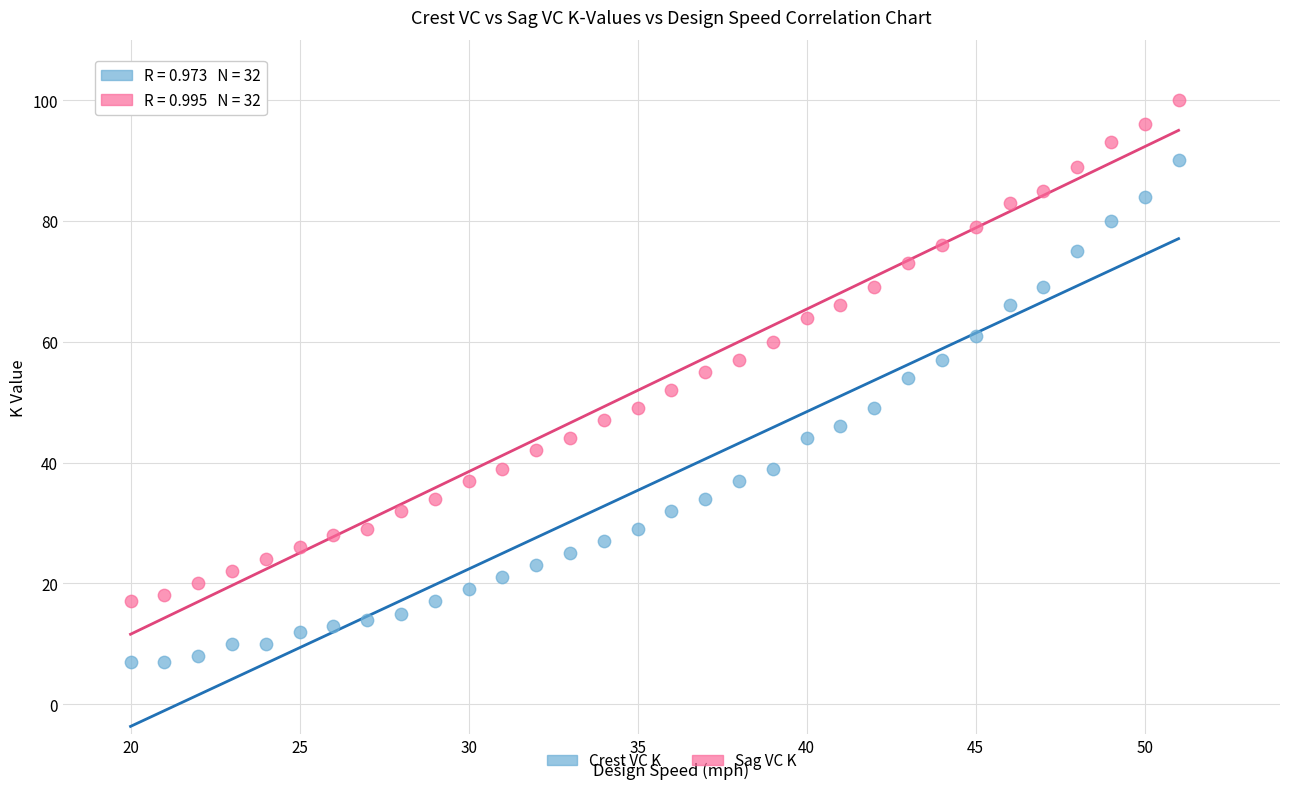

What is the X range (max minus min) for the scatter plot?

31